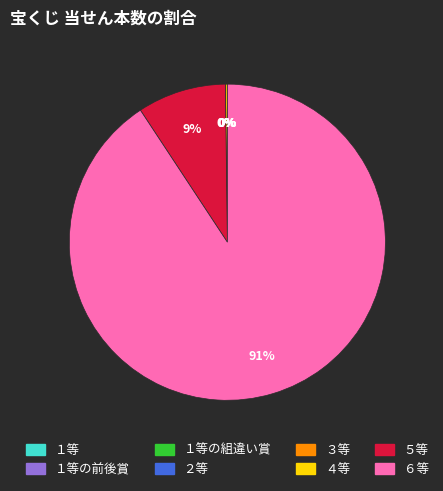

Is there any slice that represents more than half of the pie?

Yes